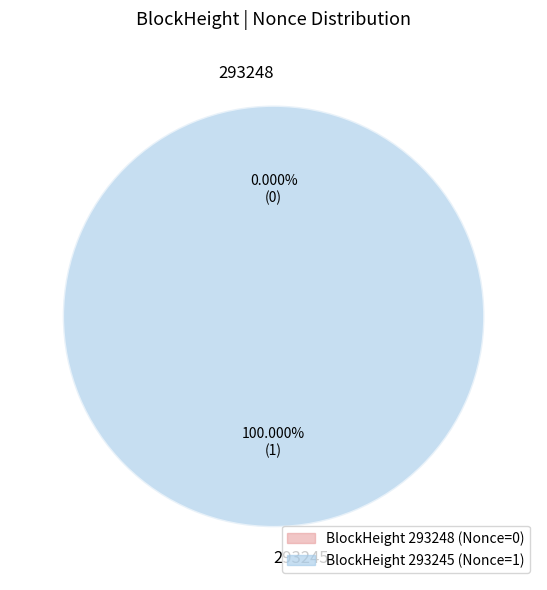

True or false: 293245 accounts for 99% of the total.

False